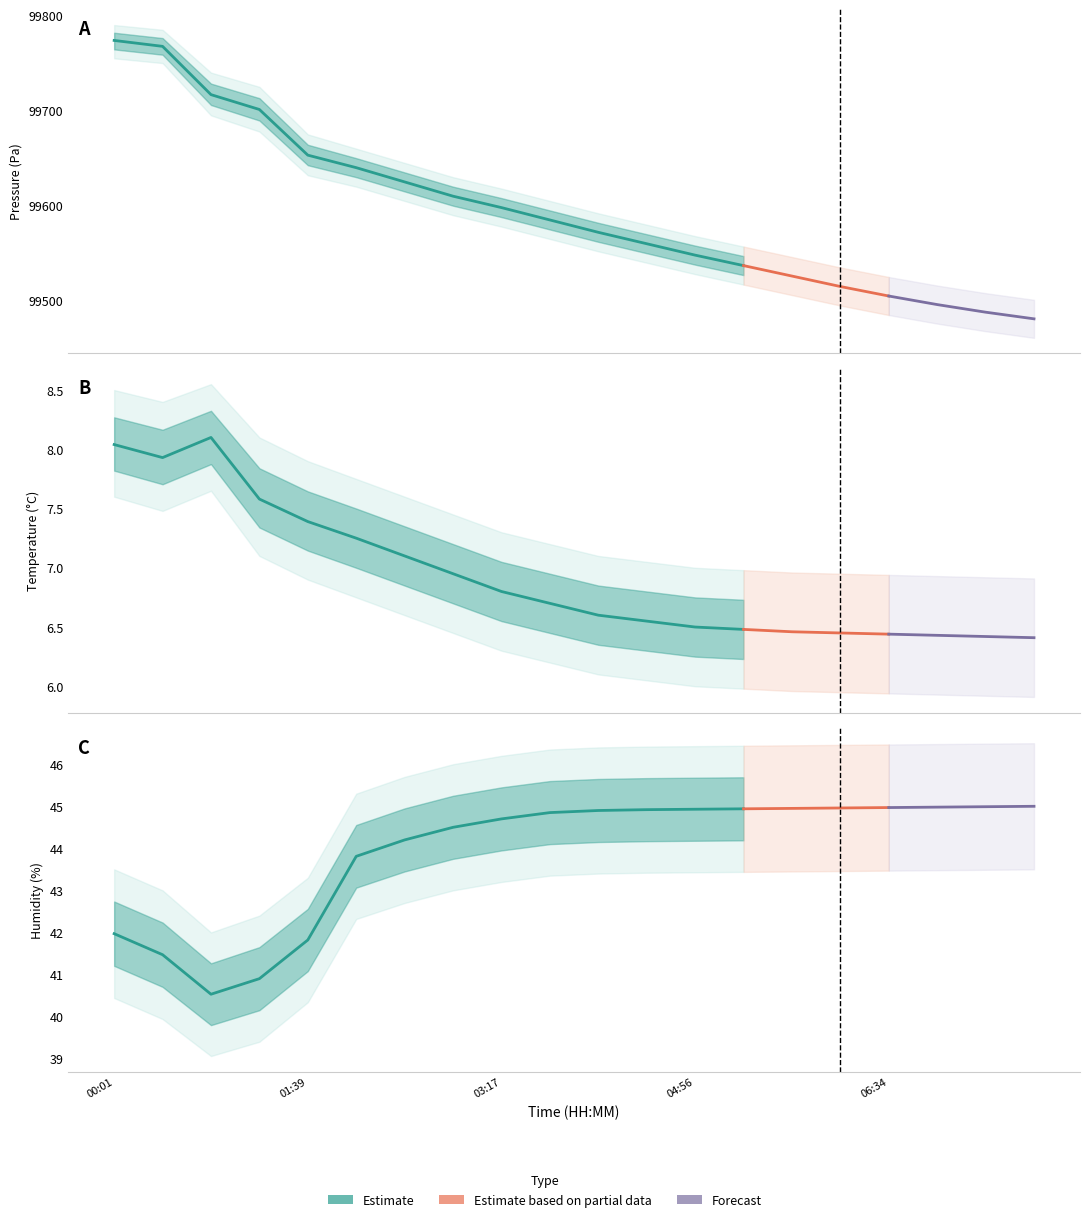

What is the difference between the maximum and second lowest values in the pressure series?

285.8